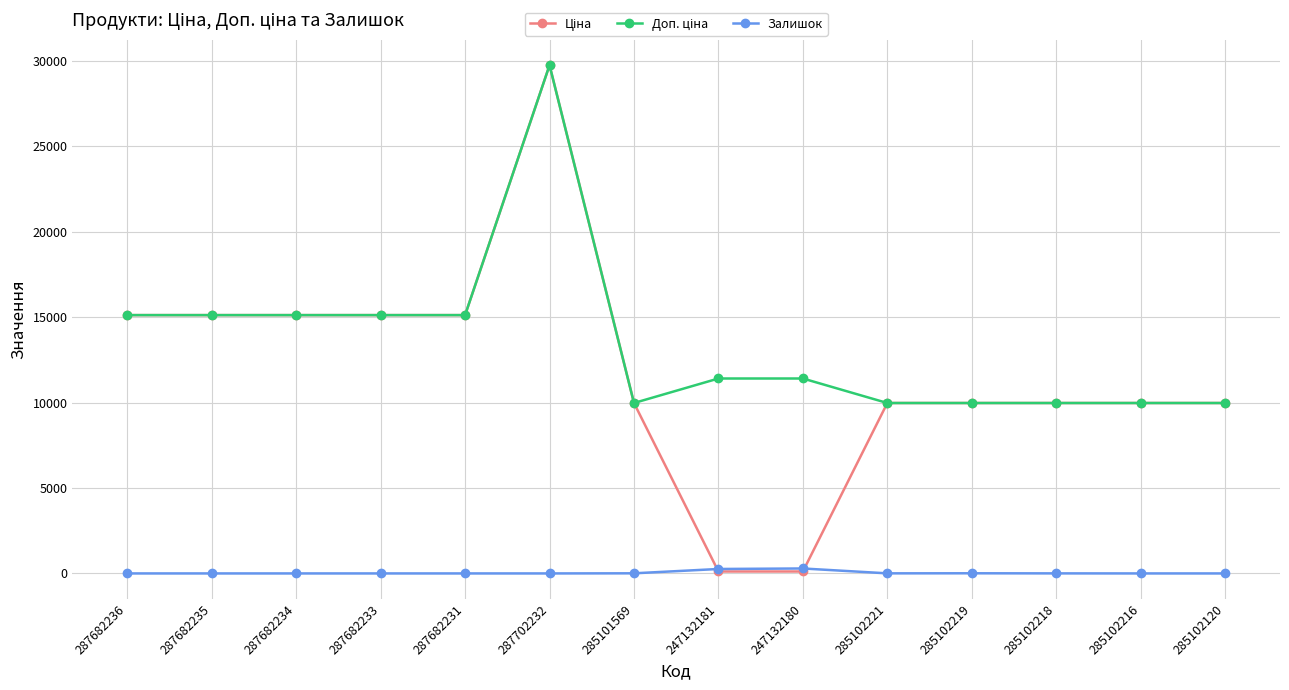

At which category is the sum across all series the highest?

287702232